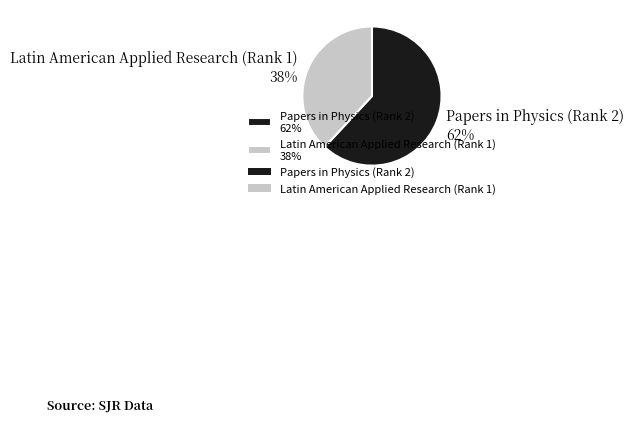

To the nearest percent, what is the difference between the Papers in Physics (Rank 2) and Latin American Applied Research (Rank 1) slice percentages?

24%